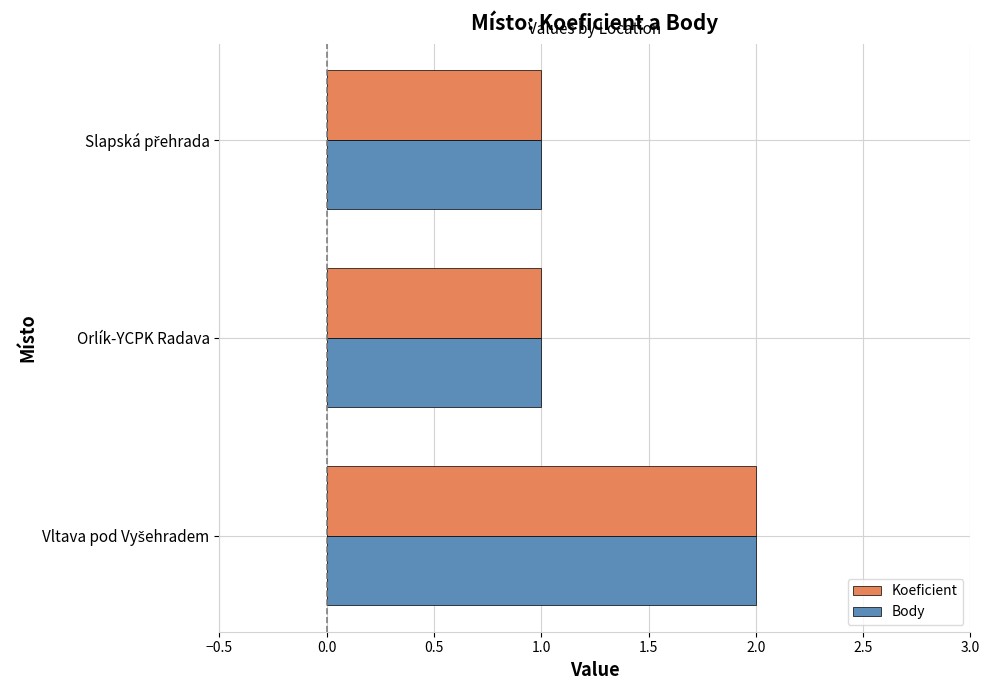

What is the difference between the maximum and minimum values in the Body series?

1